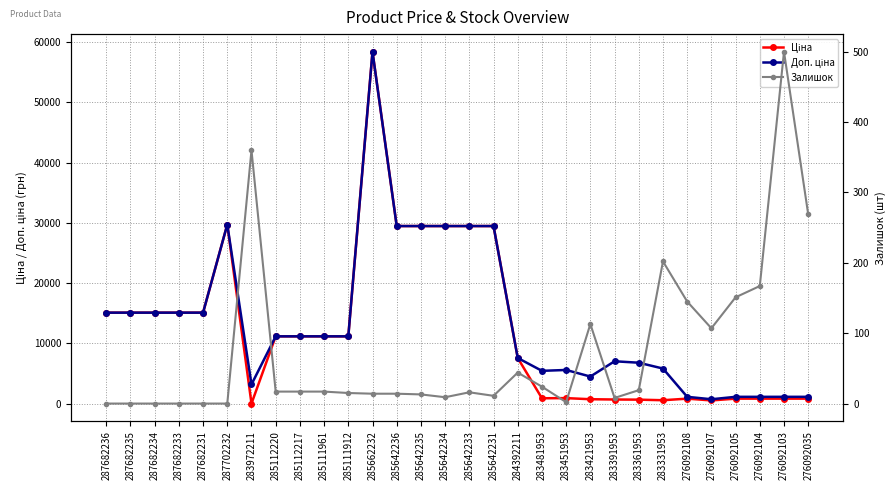

How many data points in Доп. ціна are above 11188?

16